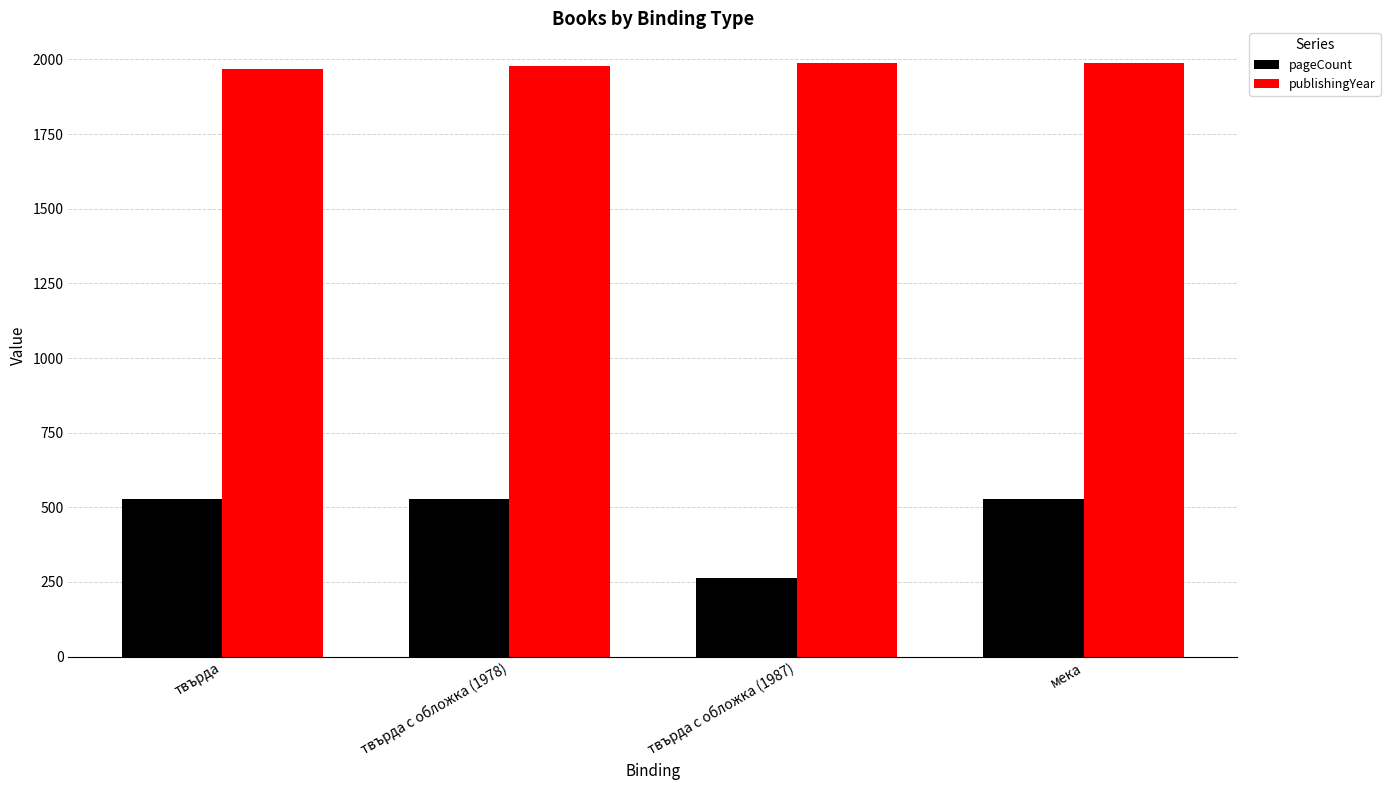

How many bars are there in each group?

2